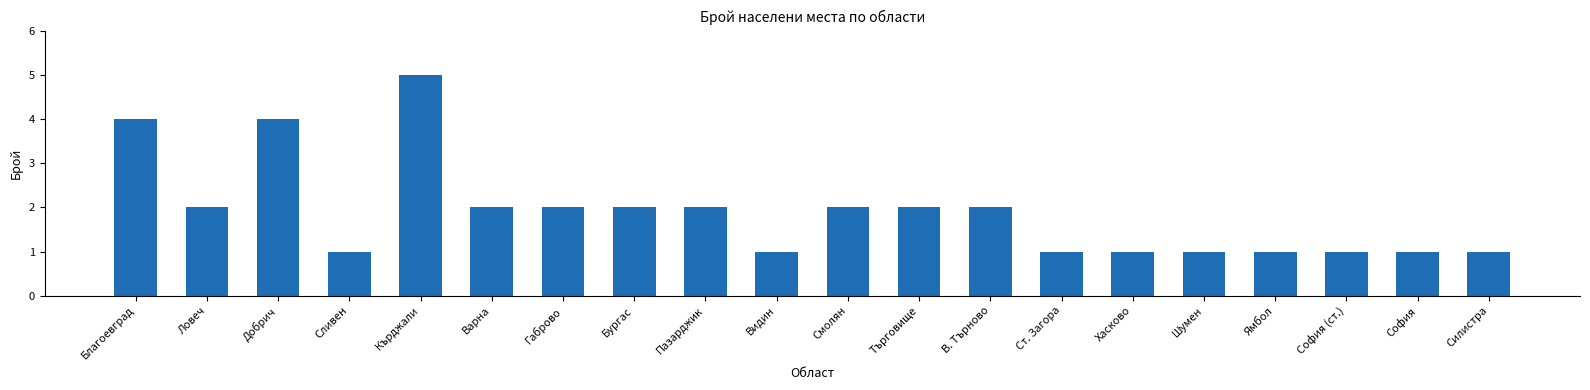

What is the maximum value shown in the chart?

5